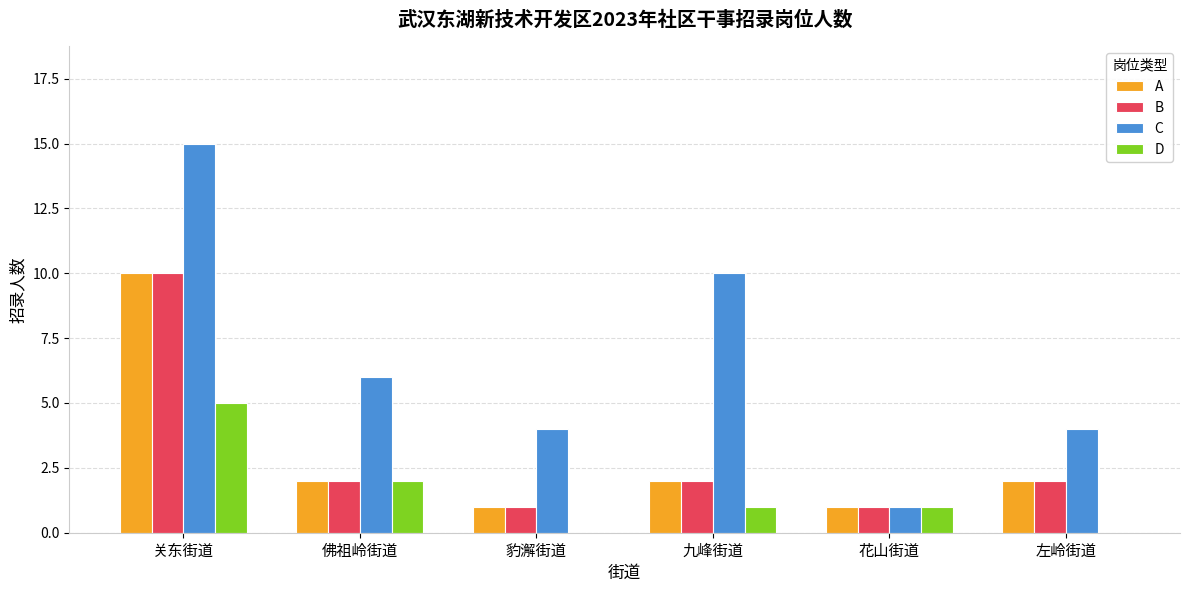

What is the greatest value displayed?

15